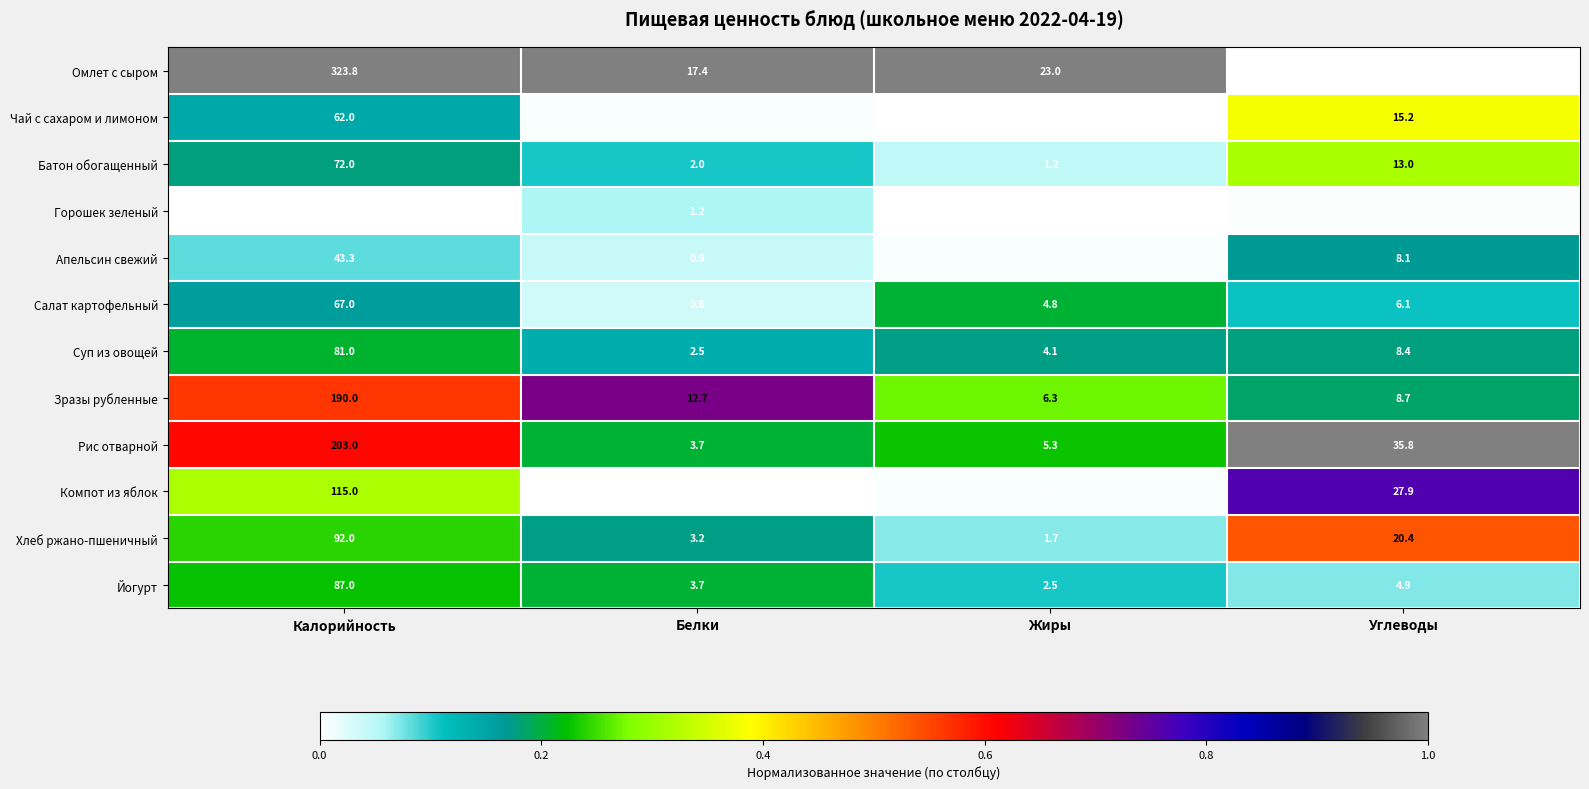

What is the sum of the Йогурт values at Углеводы and Жиры?

7.4